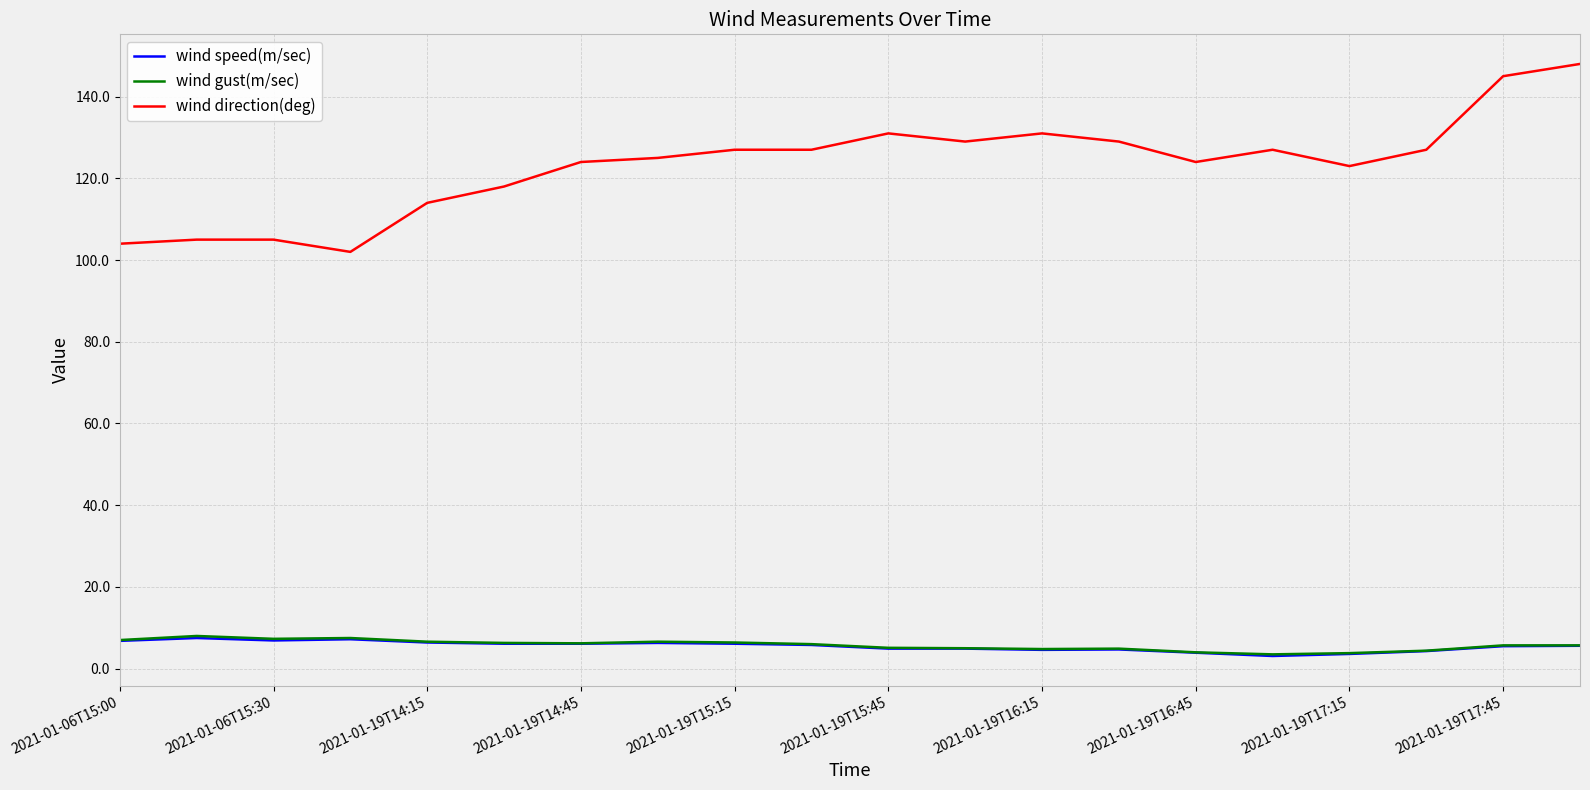

Which series has the widest spread of values?

wind direction(deg)